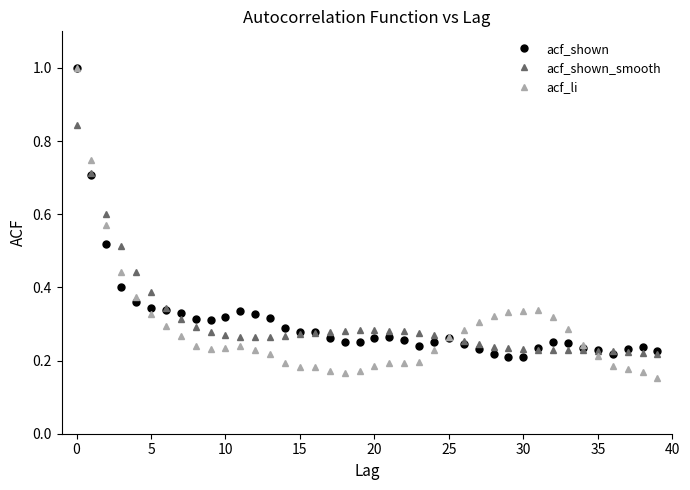

Which series has the widest spread of values?

acf_li